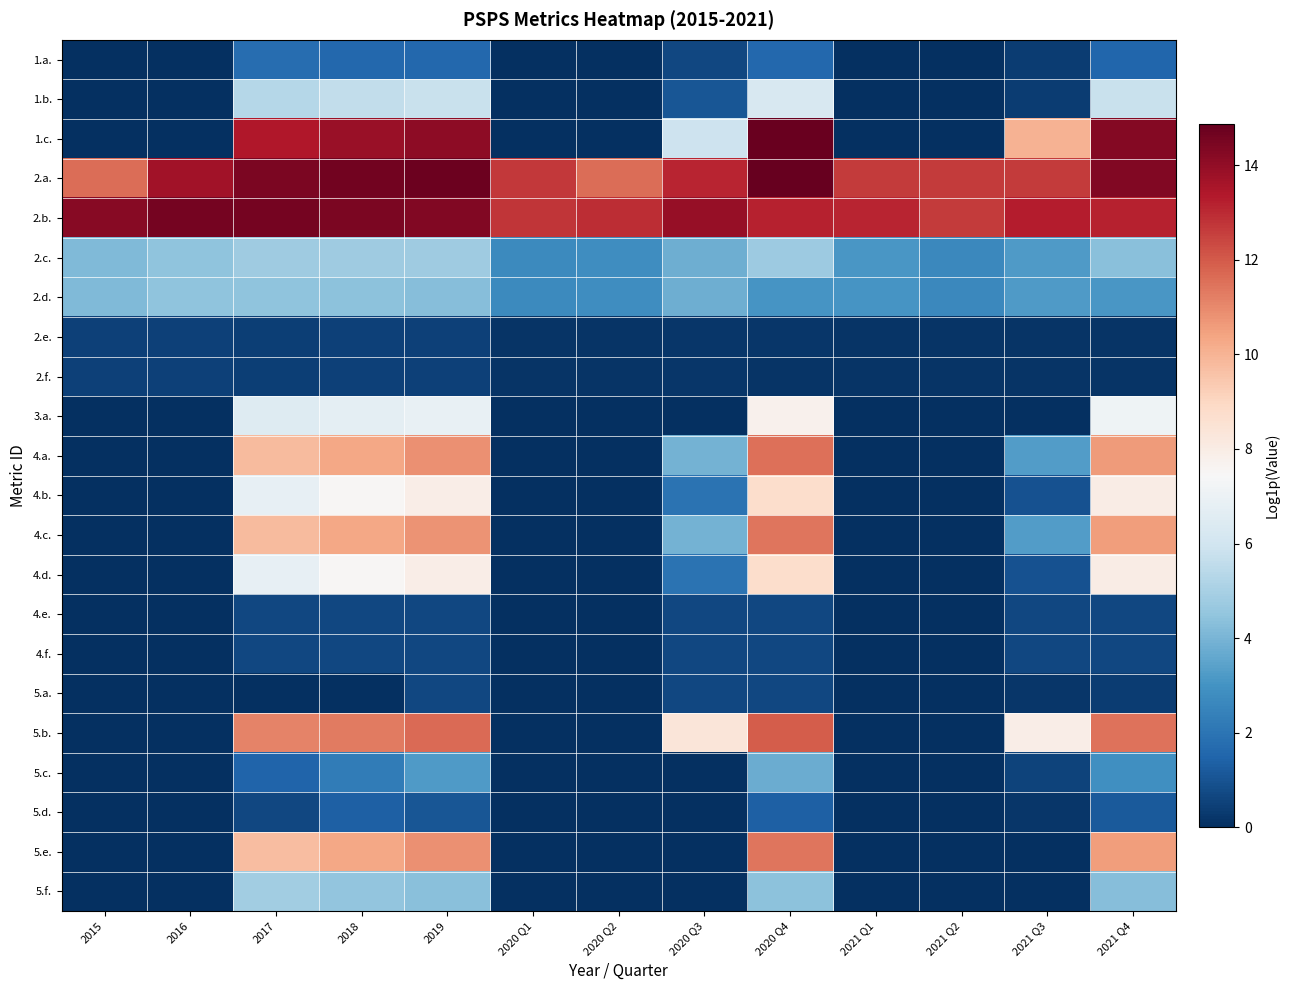

How many series are shown in this chart?

22